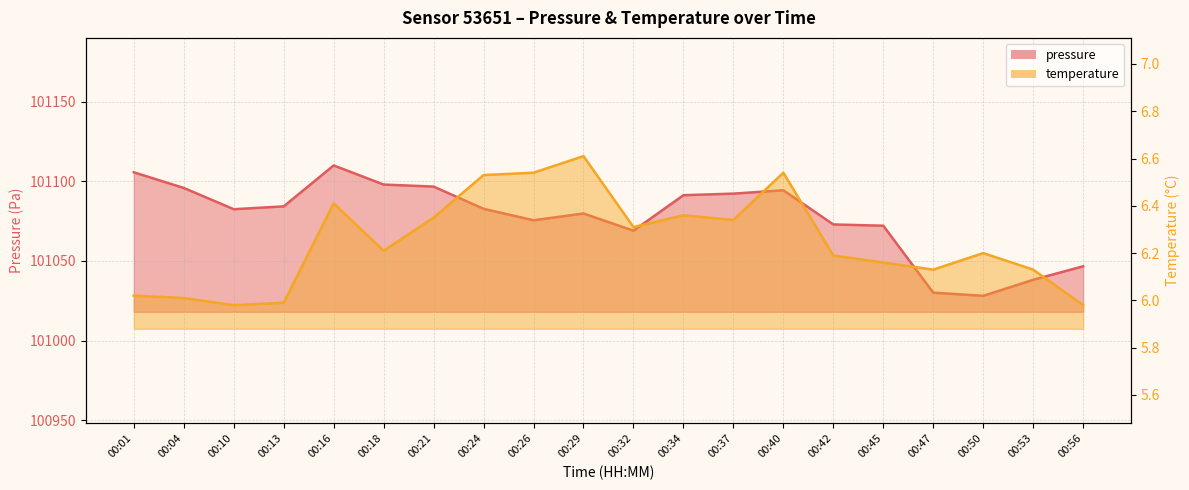

How many data points in temperature are above 6?

17